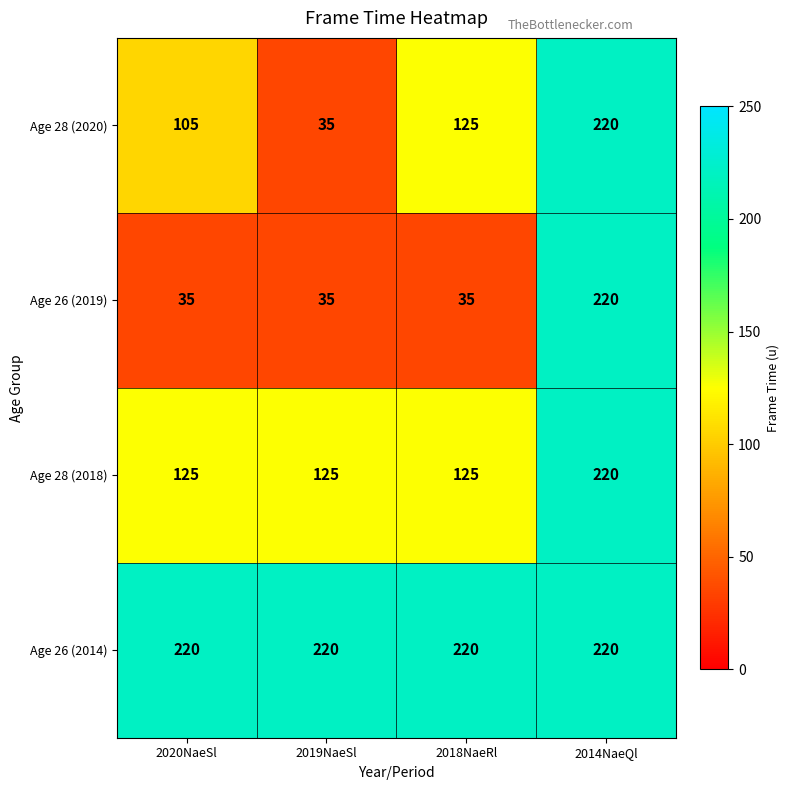

Reading right to left, what are all the values shown in this chart?

Age 28 (2020): 2014NaeQl=220	2018NaeRl=125	2019NaeSl=35	2020NaeSl=105
Age 26 (2019): 2014NaeQl=220	2018NaeRl=35	2019NaeSl=35	2020NaeSl=35
Age 28 (2018): 2014NaeQl=220	2018NaeRl=125	2019NaeSl=125	2020NaeSl=125
Age 26 (2014): 2014NaeQl=220	2018NaeRl=220	2019NaeSl=220	2020NaeSl=220